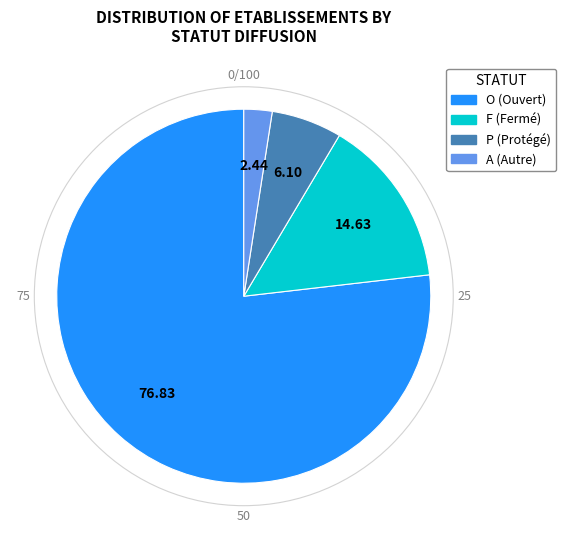

Do A and F together represent more than half of the pie?

No